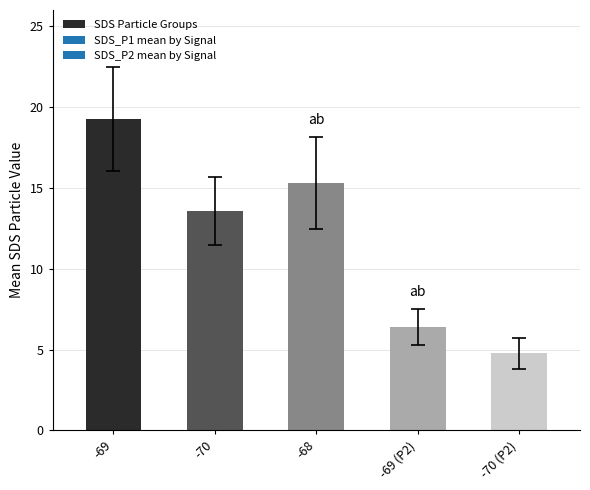

What is the minimum value shown in the chart?

4.8